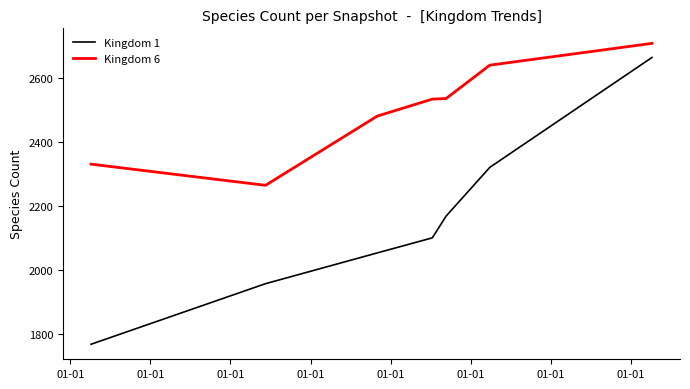

What is the difference between the second highest and minimum values in the Kingdom 1 series?

552